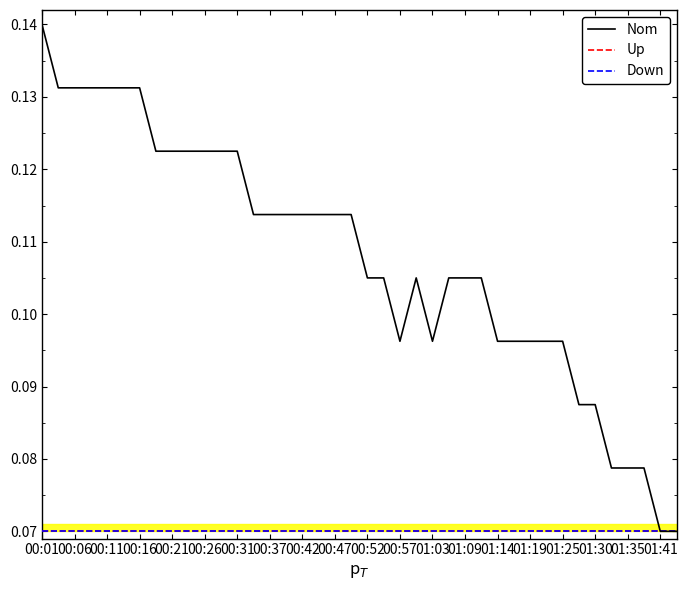

True or false: Nom and Down cross at least once.

False